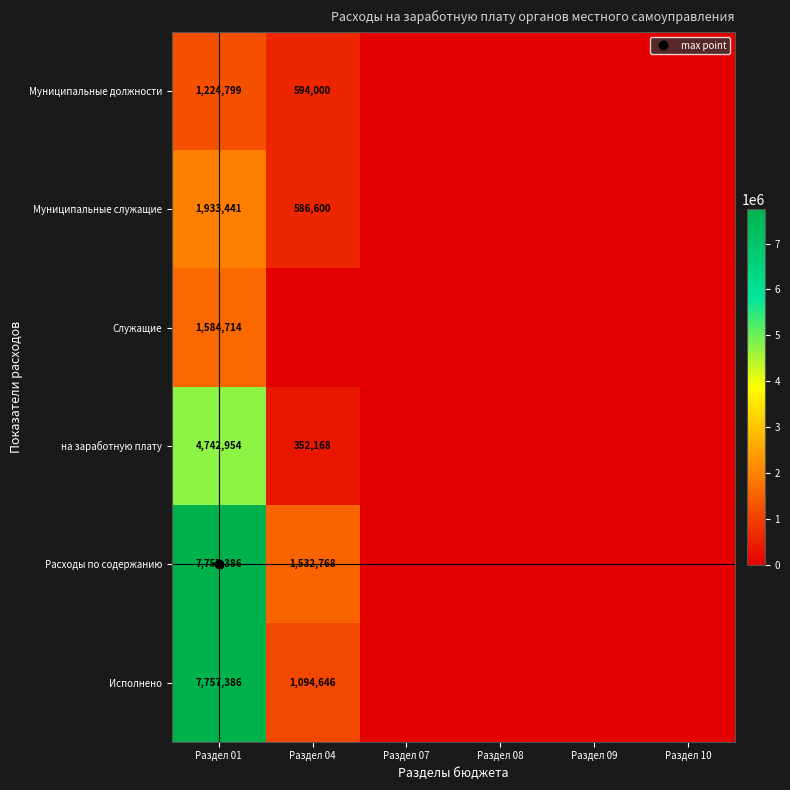

At which category is the sum across all series the highest?

Раздел 01